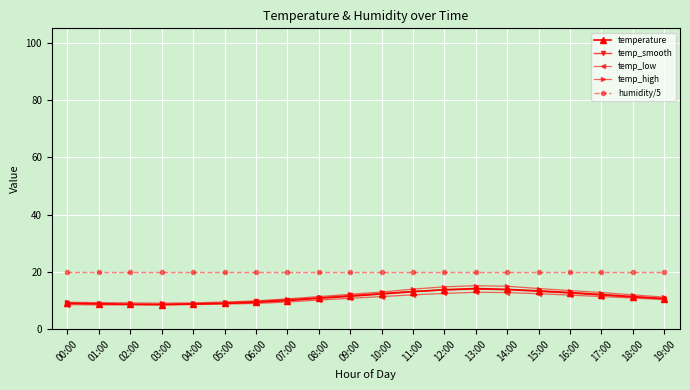

Which series has the widest spread of values?

temp_high